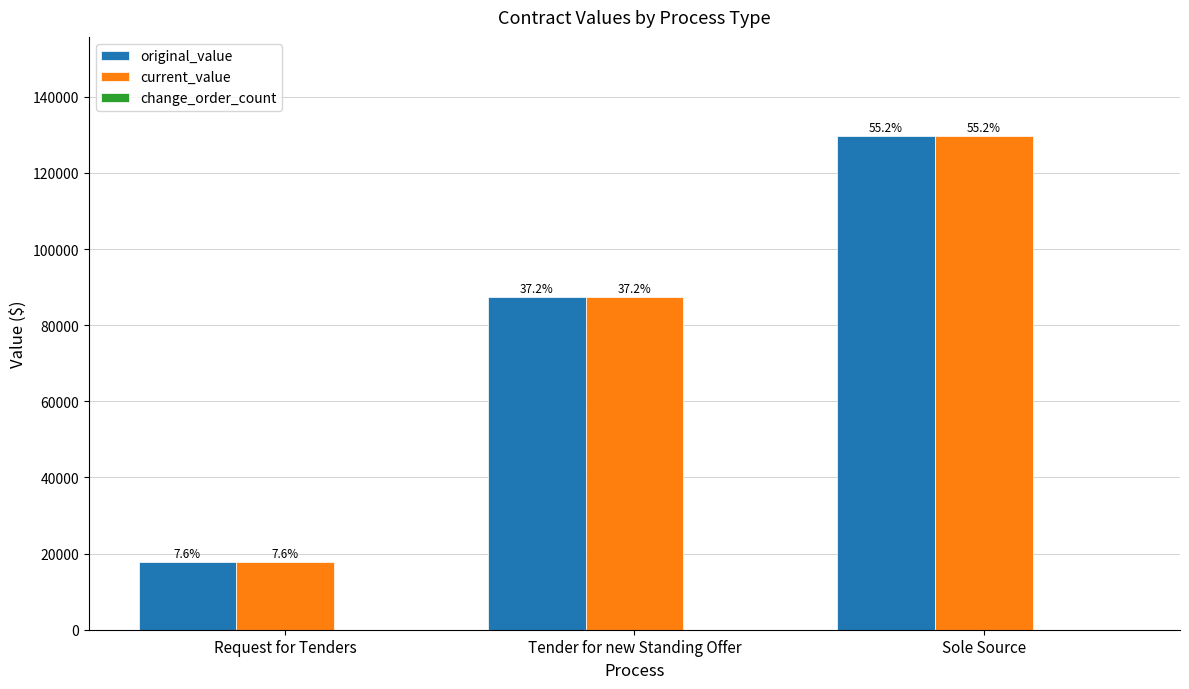

Which has a higher value, Sole Source or Request for Tenders?

Sole Source